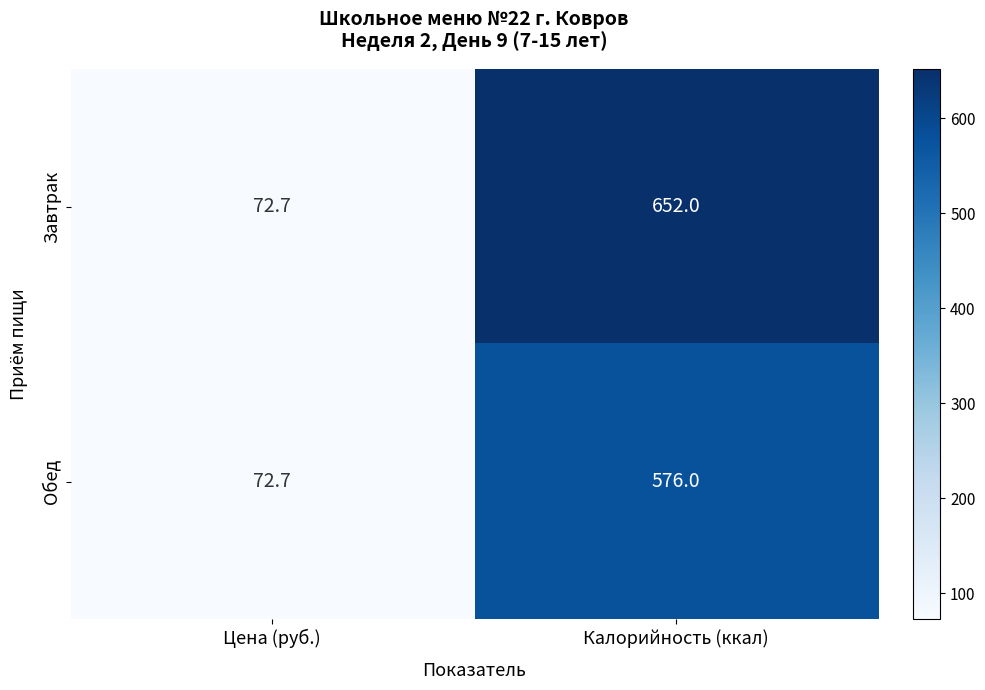

What is the lowest value of the Обед series?

72.7